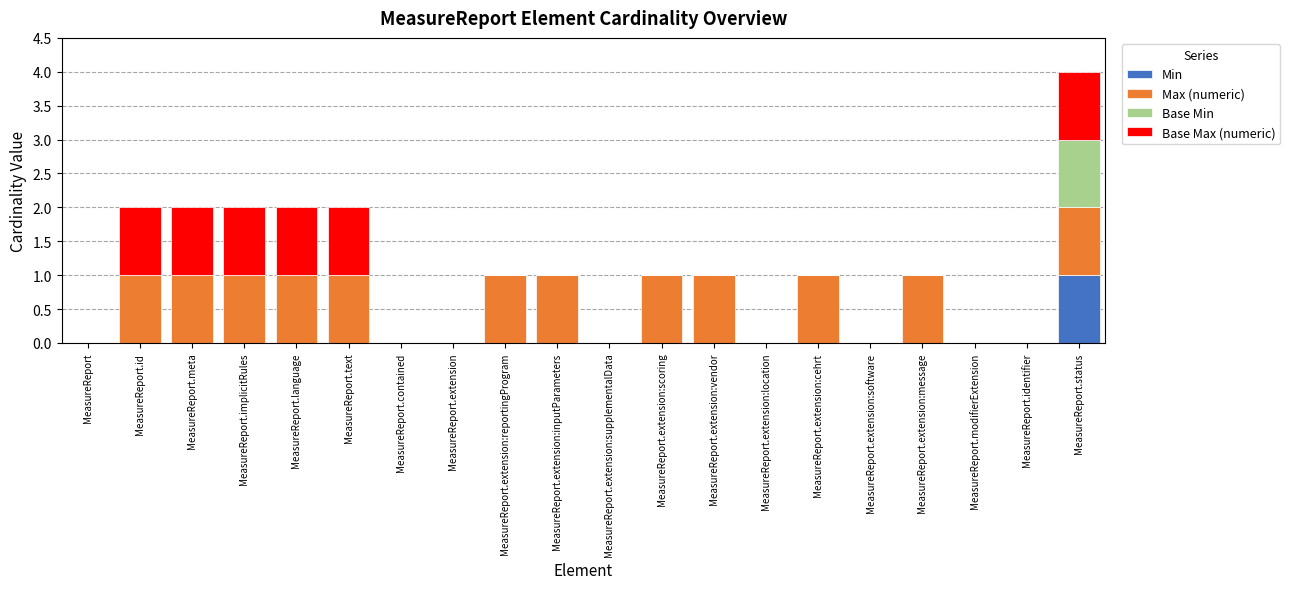

True or false: Min has a value of 0 at MeasureReport.extension.

True